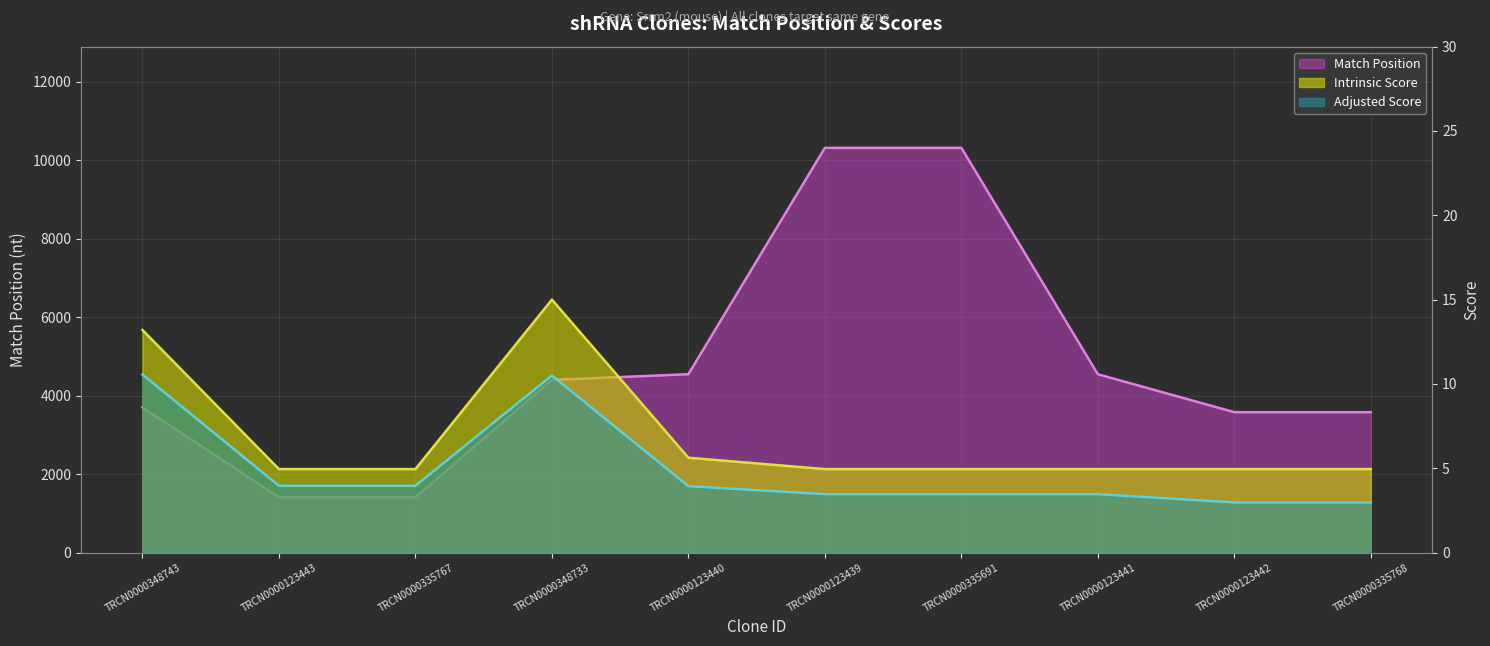

True or false: Adjusted Score and Match Position intersect in this chart.

False